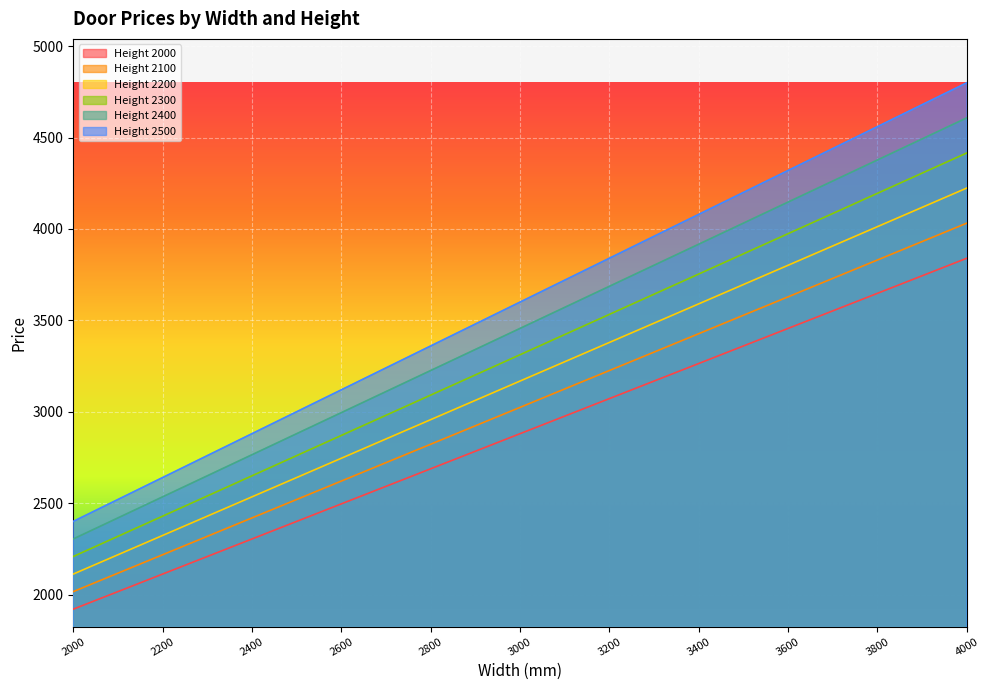

At which category does the chart reach its minimum across all series?

2000